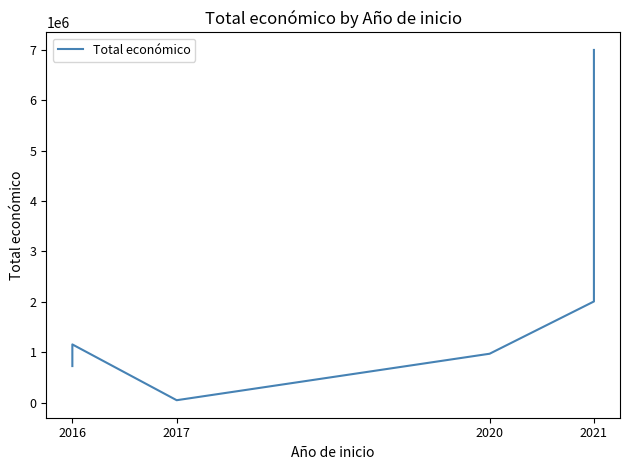

What is the sum of all values?

18740992